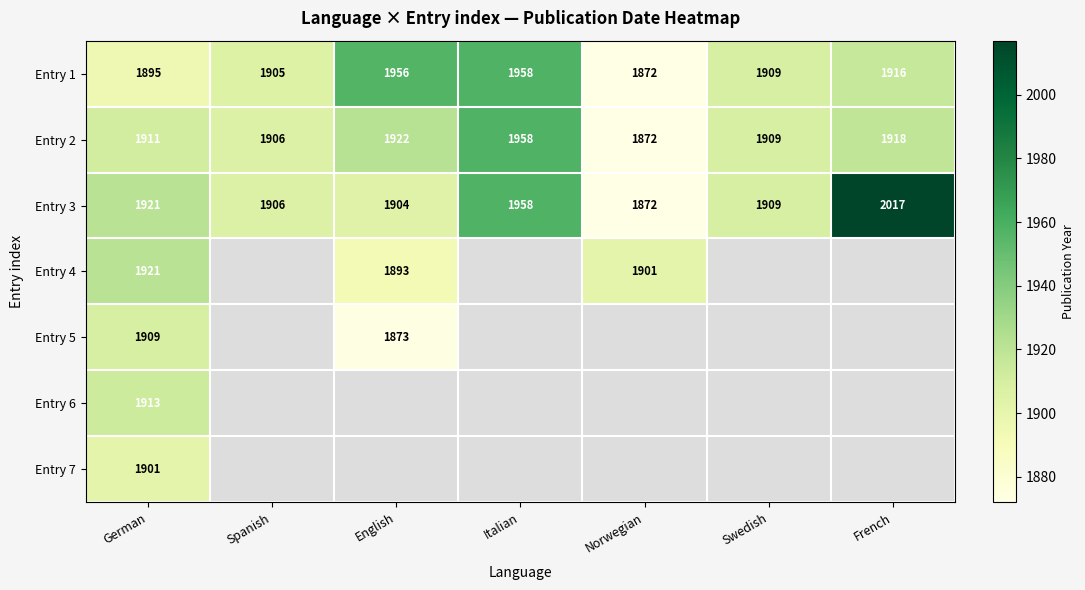

Is it true that Entry 3 equals 3196 at Norwegian?

False